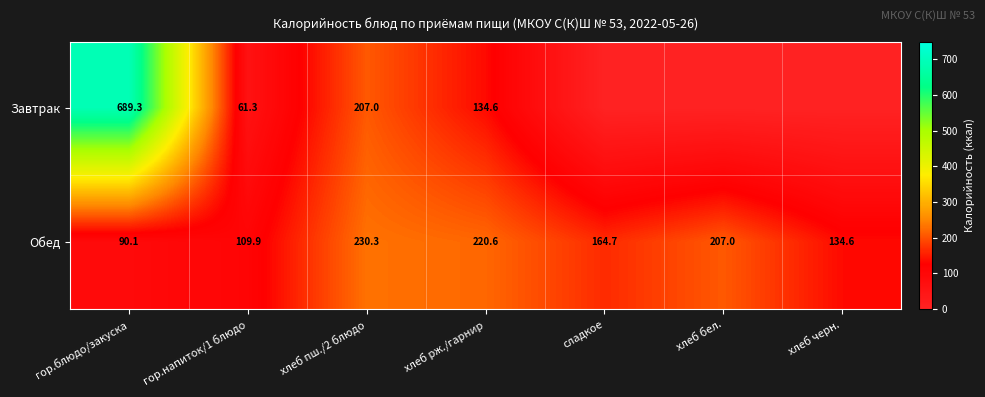

Which has a higher value, хлеб пш./2 блюдо or гор.блюдо/закуска?

гор.блюдо/закуска